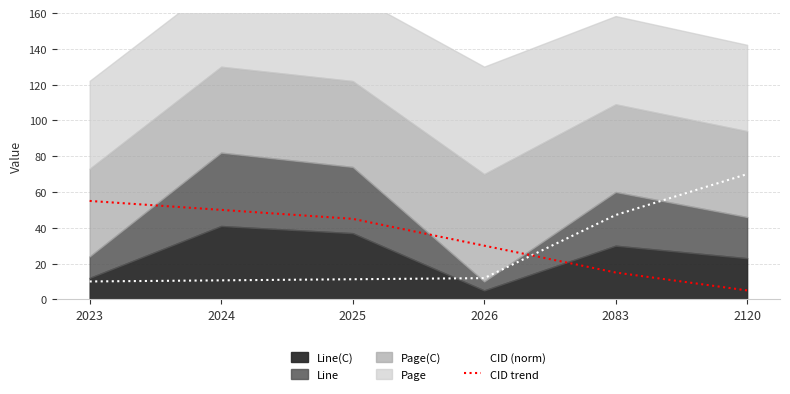

How many times do CID trend and CID (norm) cross each other?

1